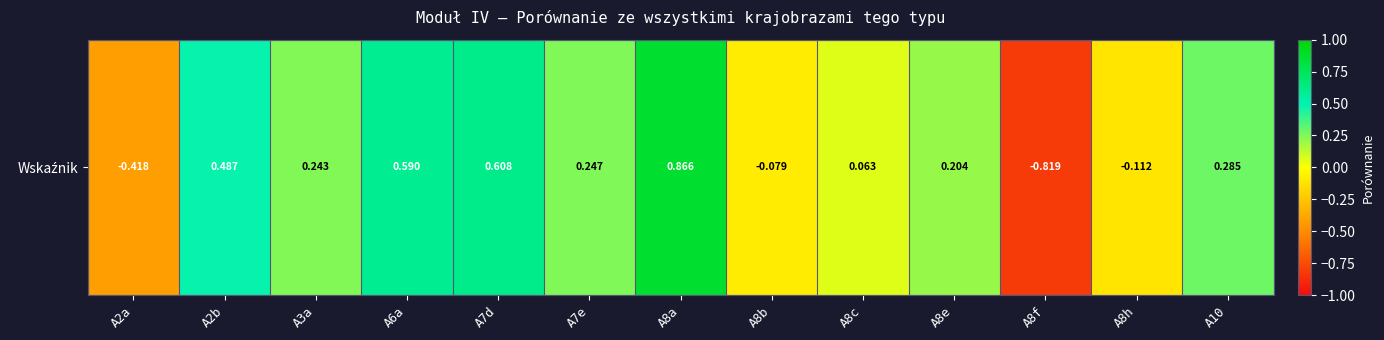

What is the maximum value shown in the chart?

0.9